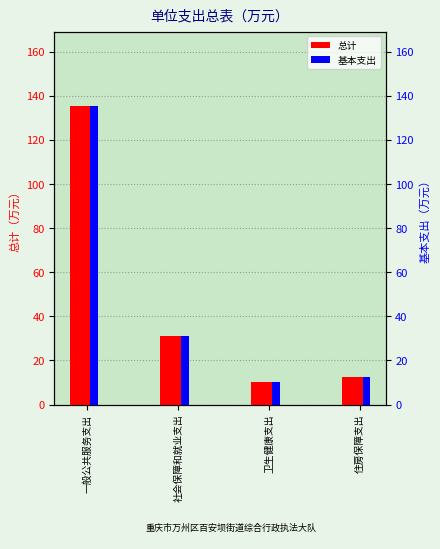

Which series has the largest range (max minus min)?

总计